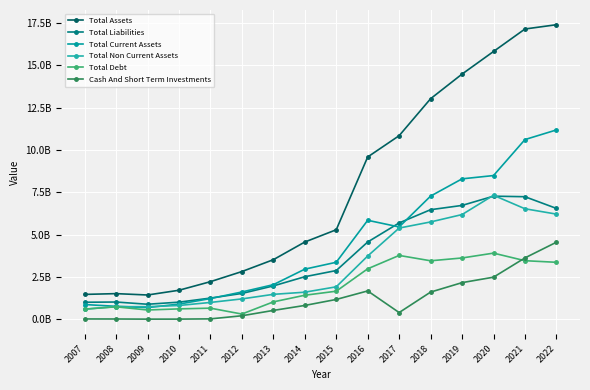

True or false: Cash And Short Term Investments has more than 0 points higher than both neighbors.

True